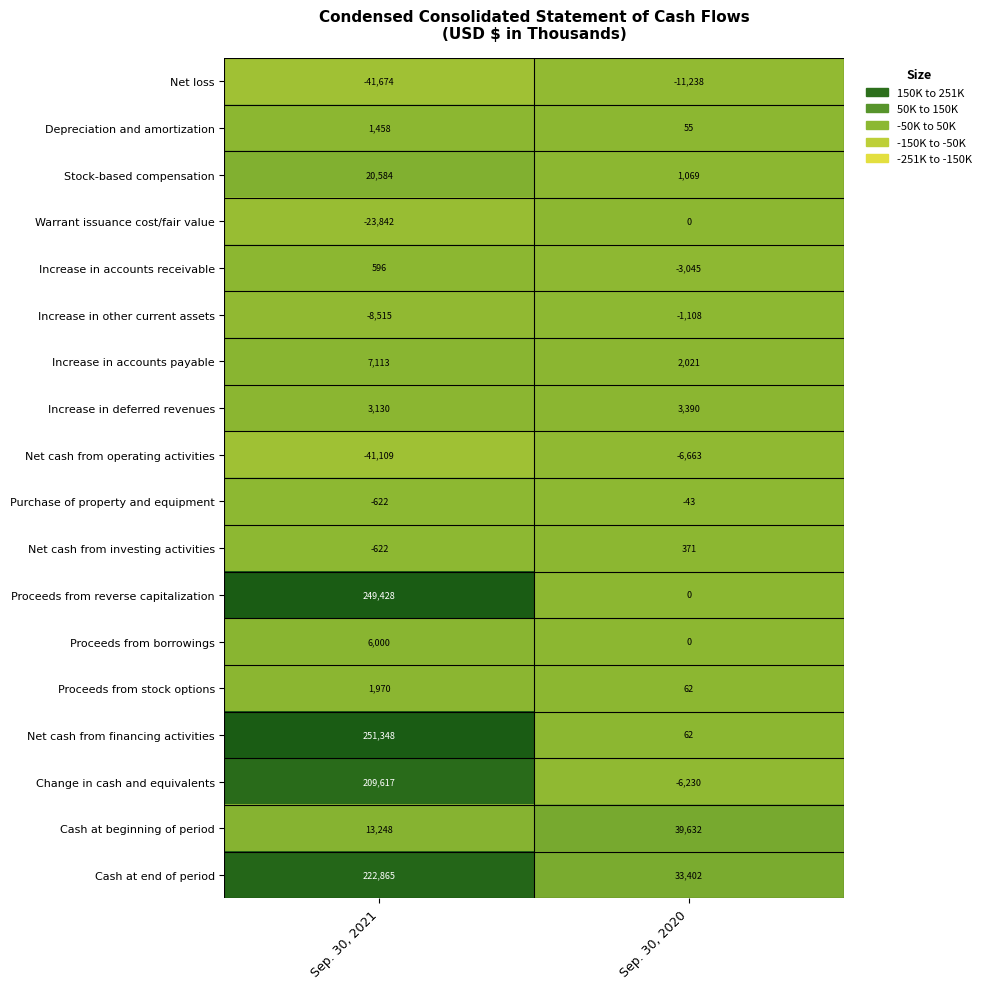

What is the difference between the Increase in accounts payable values at Sep. 30, 2021 and Sep. 30, 2020?

5092